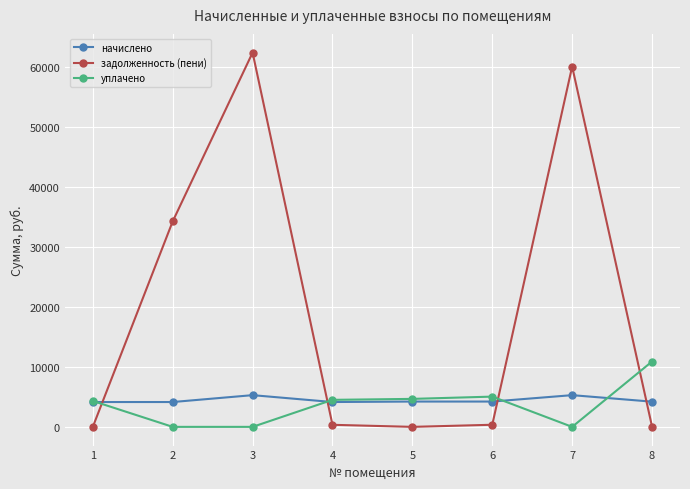

What is the difference between the second highest and minimum values in the уплачено series?

5047.0